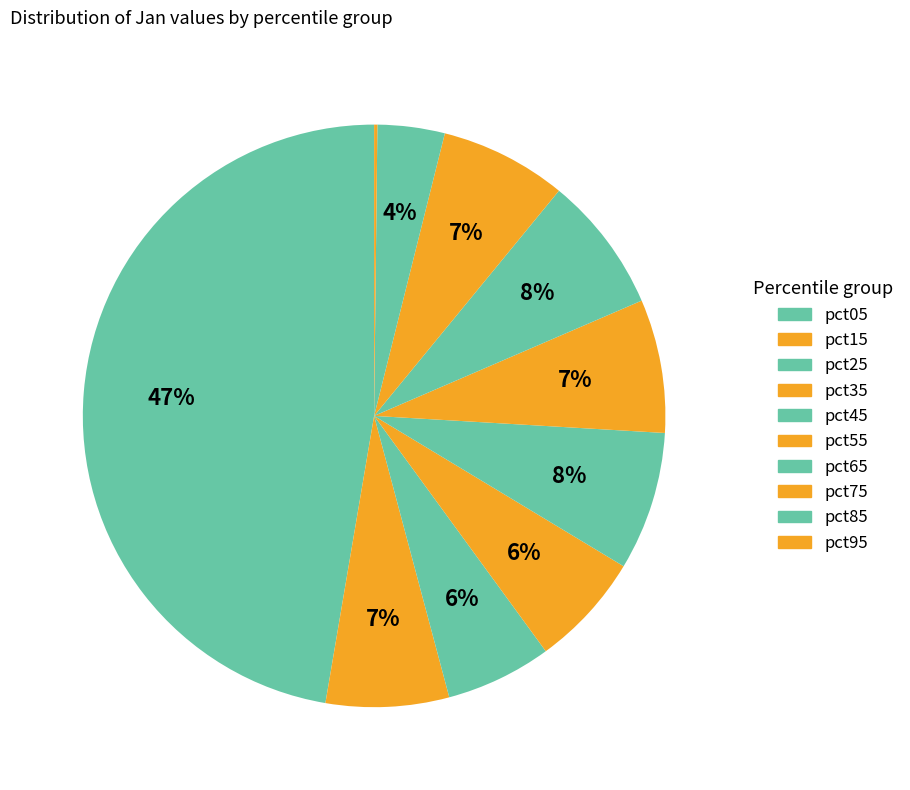

Does any single category account for the majority?

No